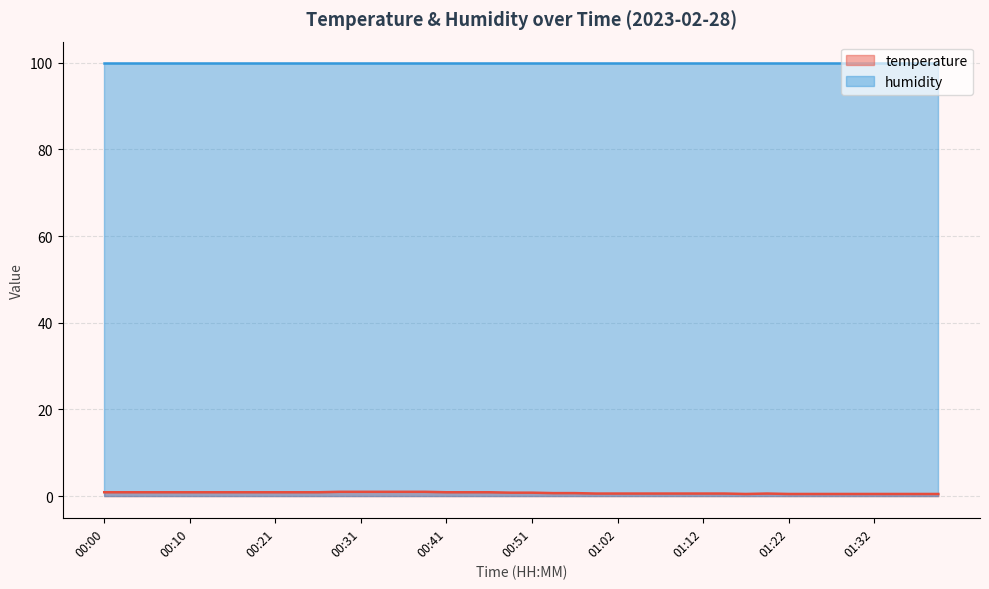

Is it true that the value at 00:51 is 1.1?

False